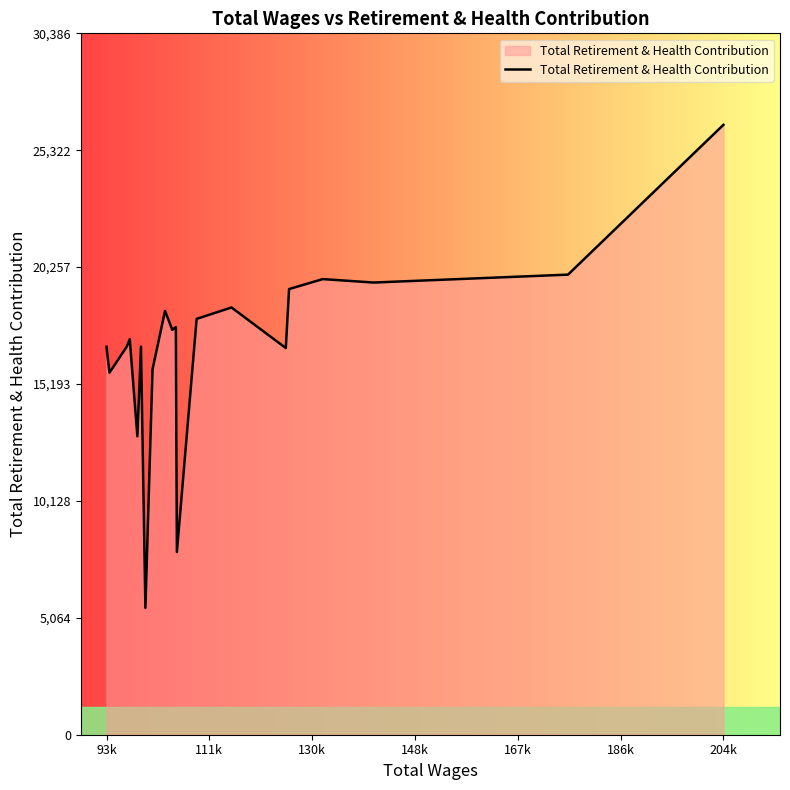

What is the smallest value displayed?

5497